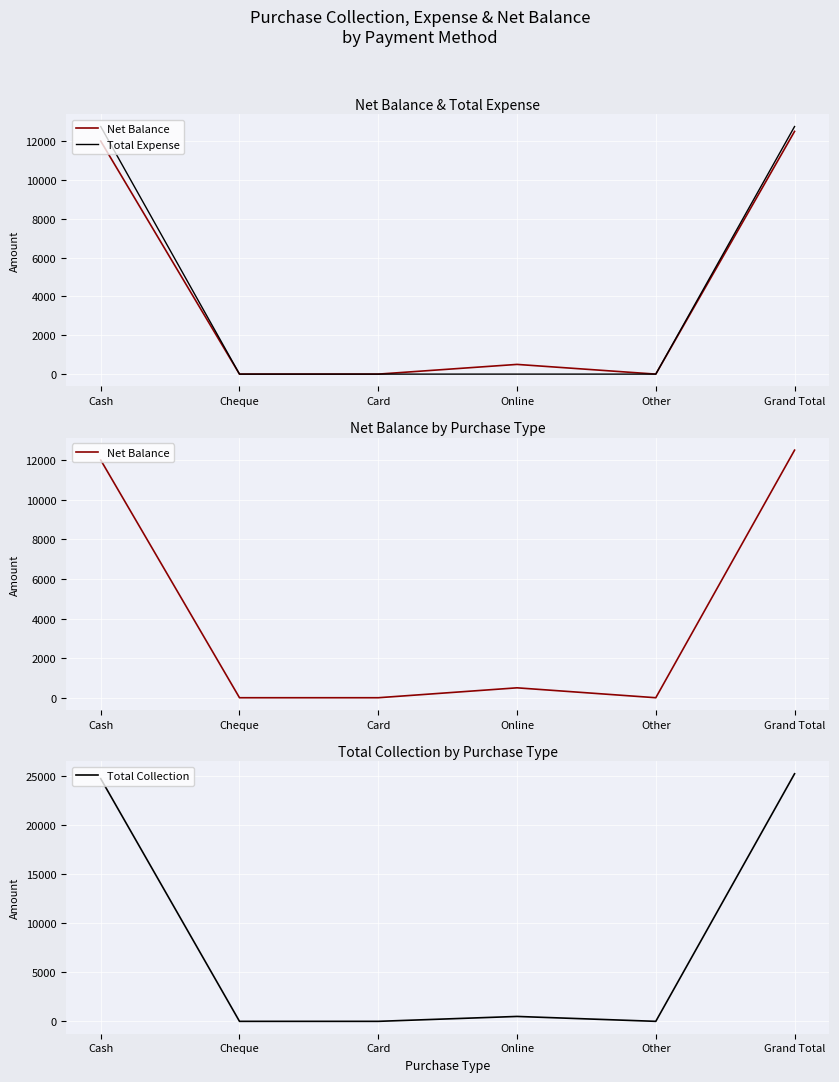

True or false: Total Expense and Total Collection intersect in this chart.

False